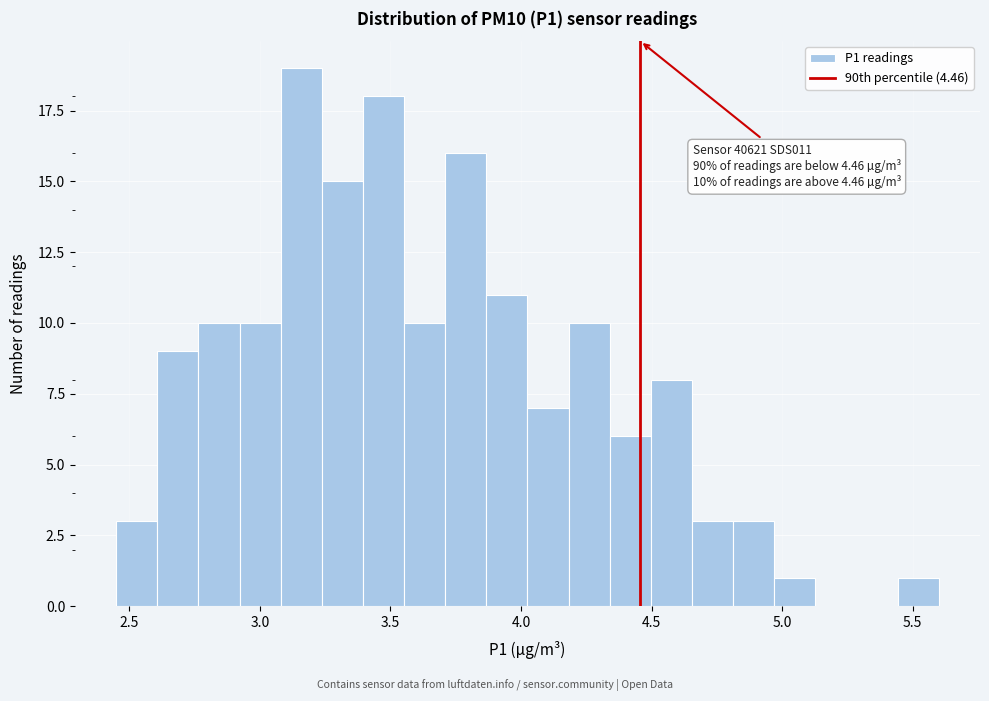

Read against the x-axis, roughly where is the centre of the tallest bar?

3.15